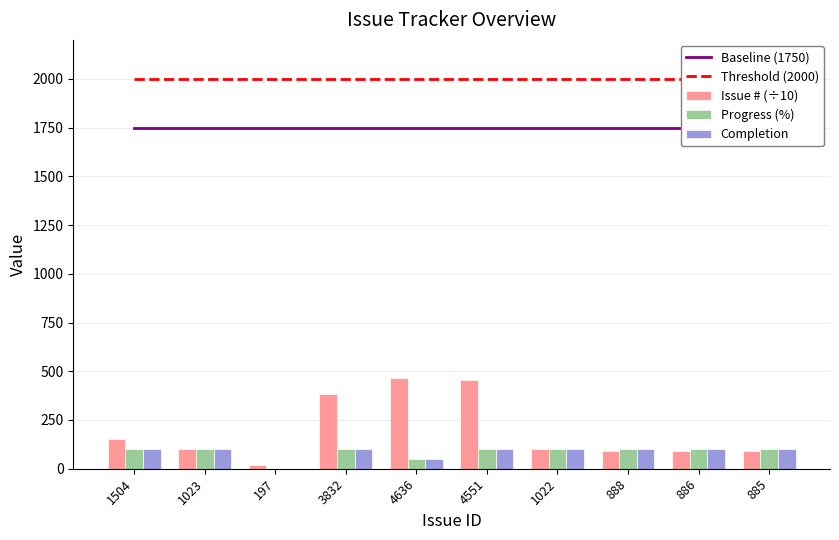

Does the chart contain any negative values?

No